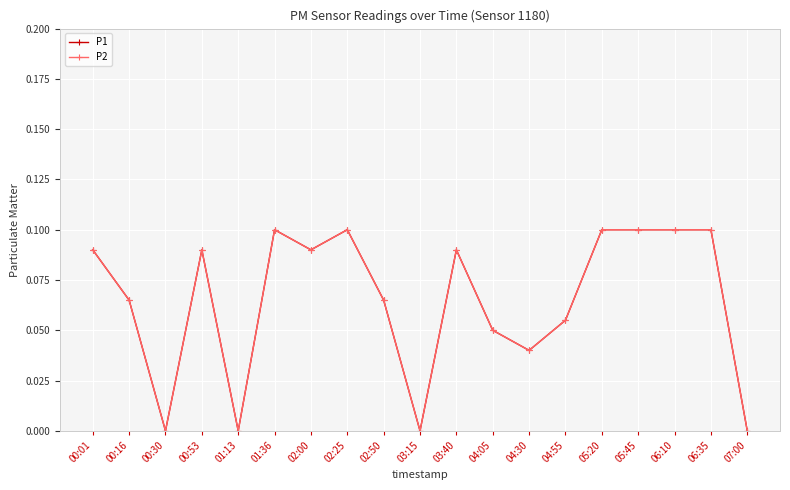

Does the chart display data point markers on the line(s)?

Yes